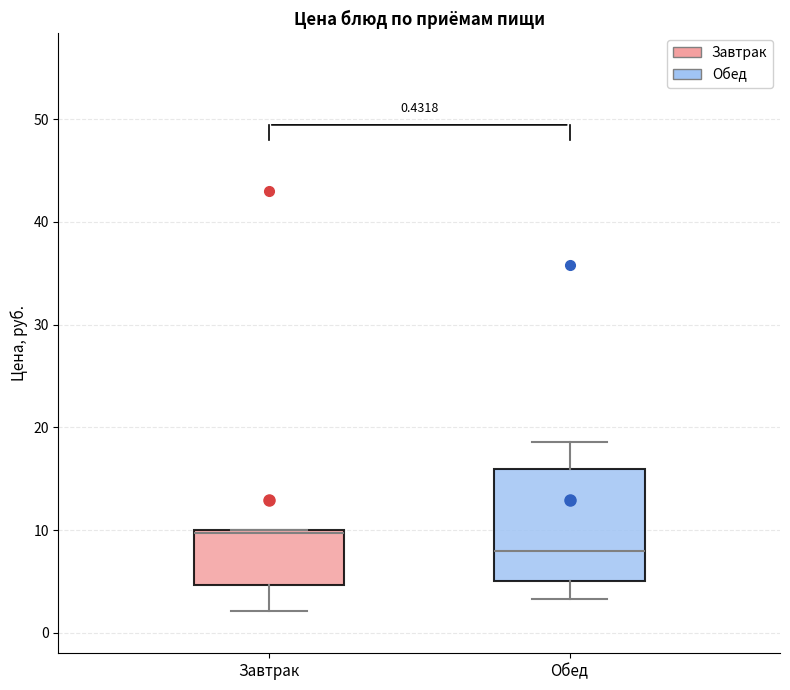

Comparing the boxes themselves (not the whiskers), which one is the tallest?

Обед